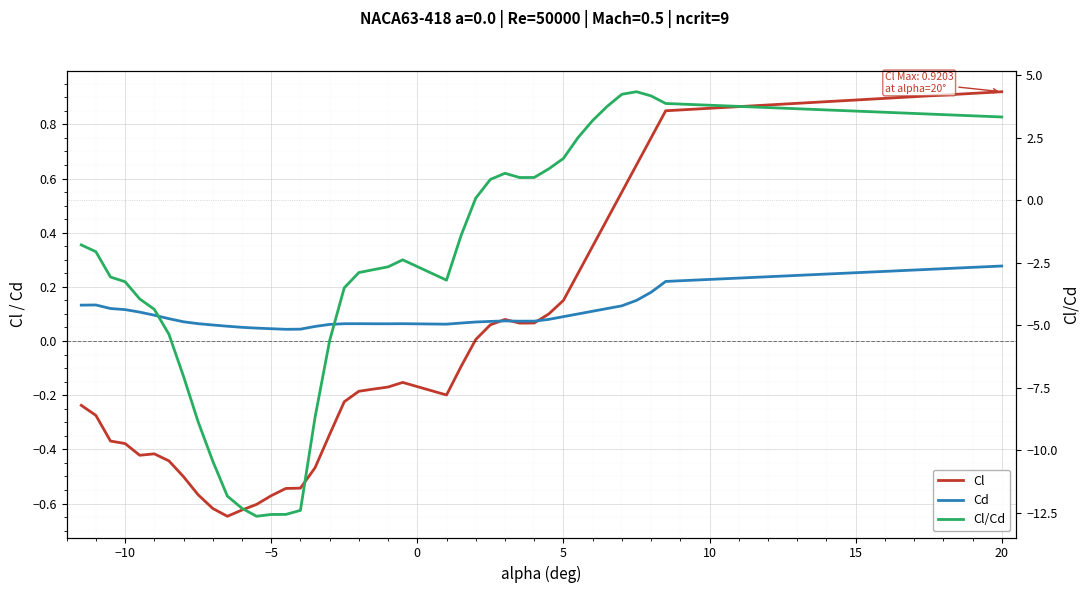

True or false: Cd and Cl/Cd intersect in this chart.

True